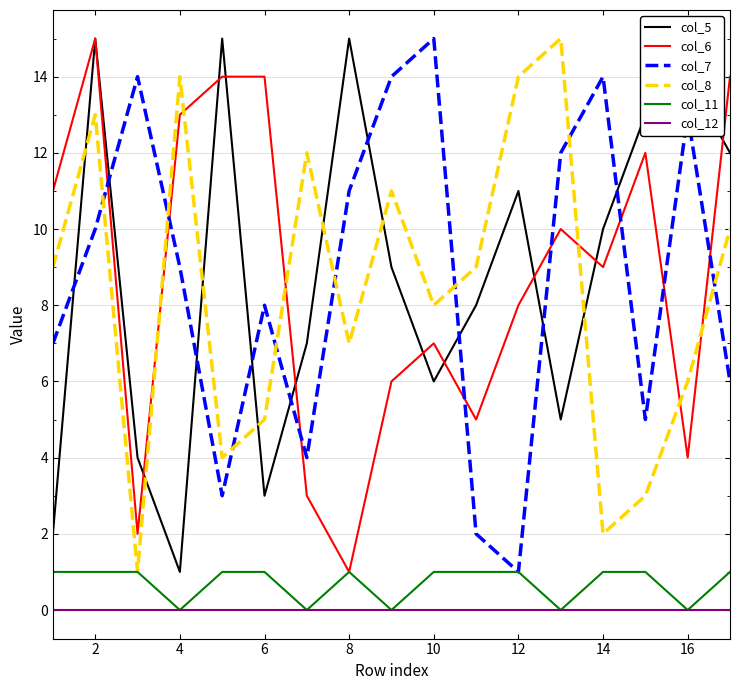

True or false: col_5 and col_11 intersect in this chart.

False